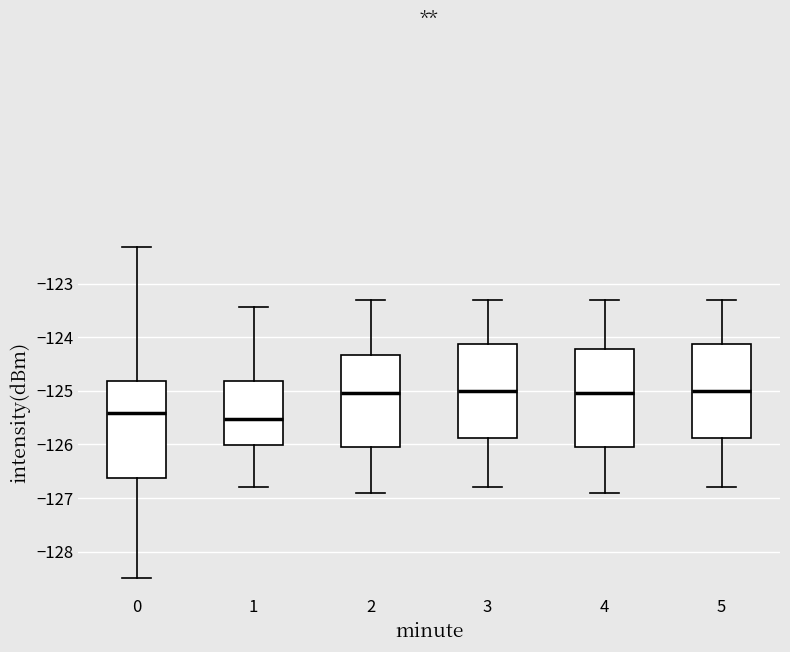

Where is the lower edge of the box at x = 1 on the y-axis? The values are not printed on the chart, so give them approximately, as read against the axis.

-126.0